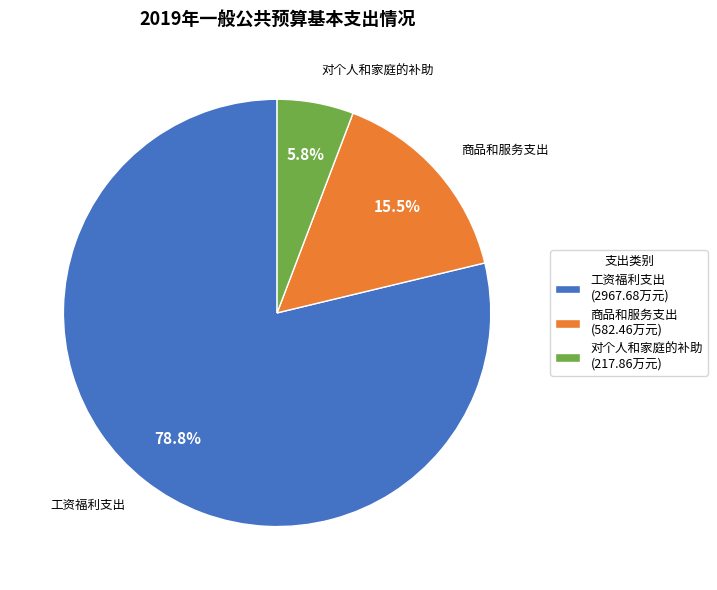

Which slice is the smallest?

对个人和家庭的补助